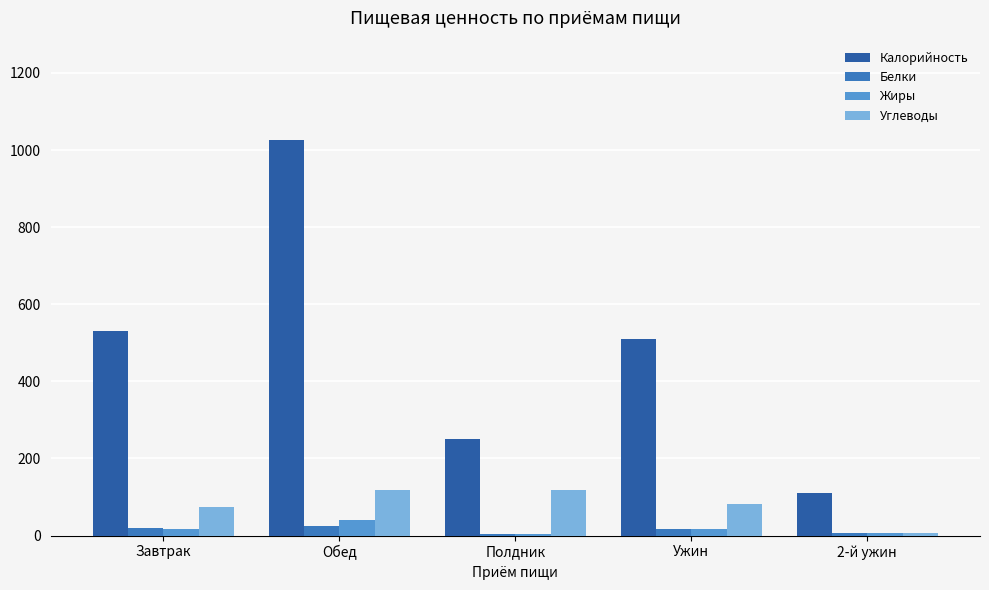

Rank the series at Обед from lowest to highest value.

Белки, Жиры, Углеводы, Калорийность